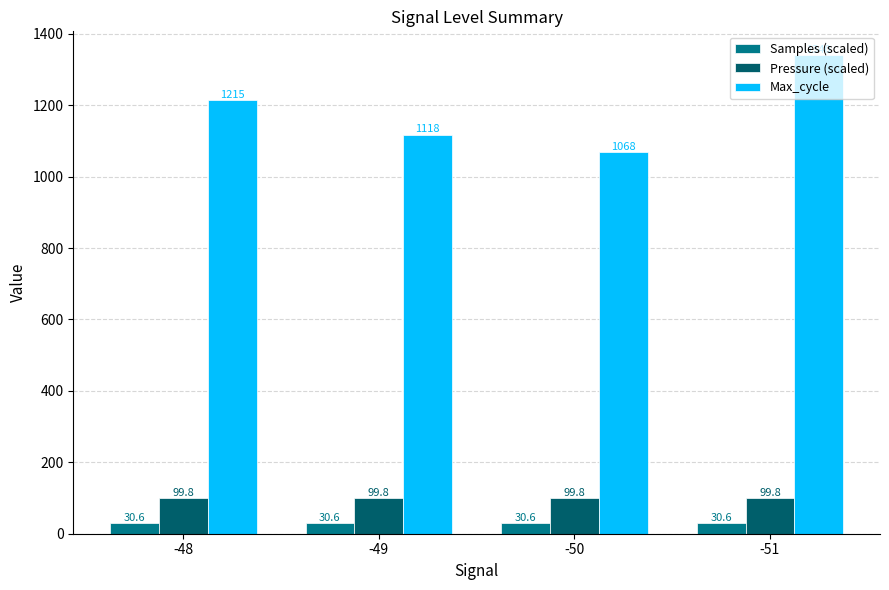

Which series changed the most between -48 and -50?

Max_cycle